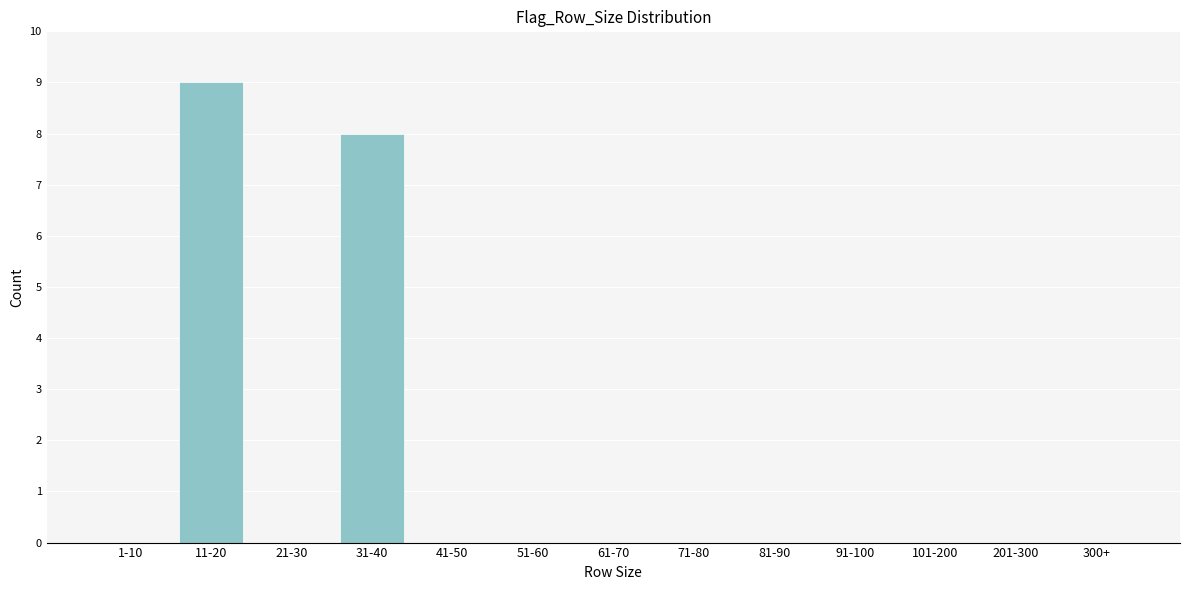

Reading right to left, transcribe all the data shown in this chart.

300+=0	201-300=0	101-200=0	91-100=0	81-90=0	71-80=0	61-70=0	51-60=0	41-50=0	31-40=8	21-30=0	11-20=9	1-10=0